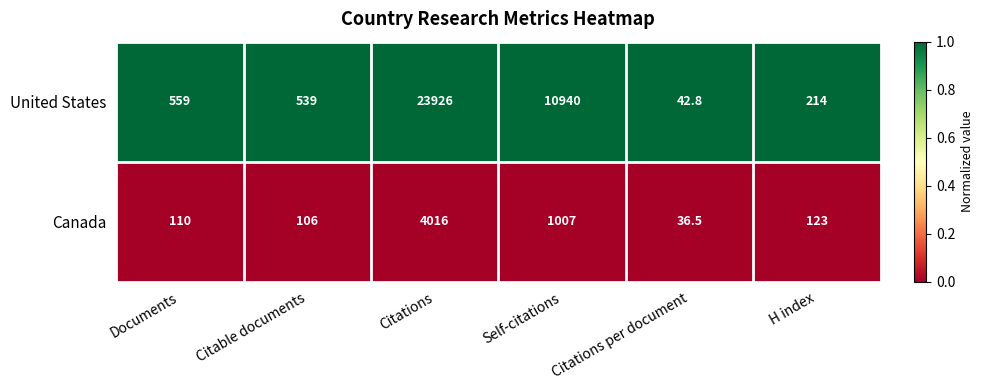

Is it true that Canada equals 177.1 at H index?

False